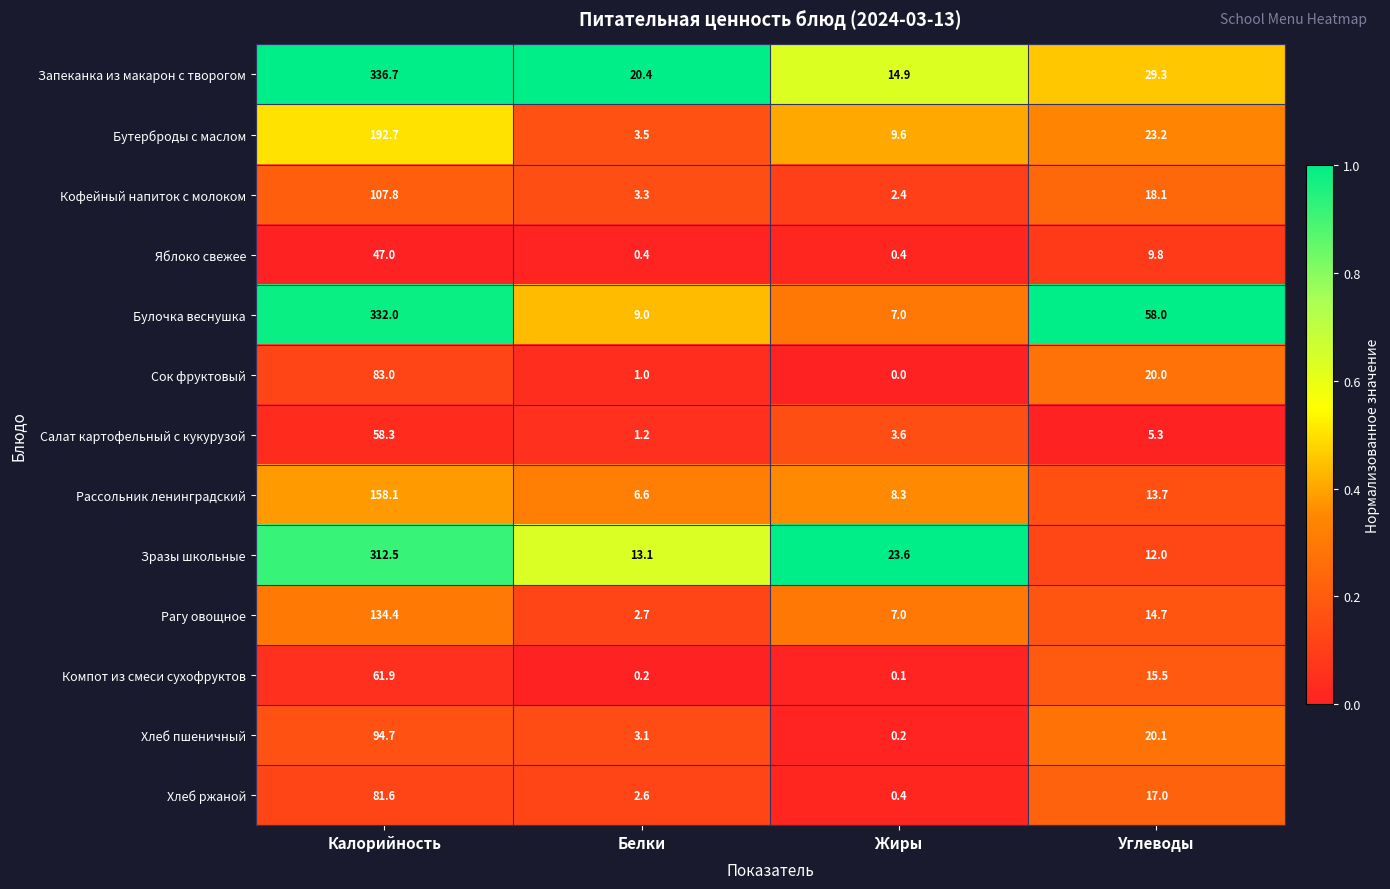

Which series has the largest total across all categories?

Булочка веснушка